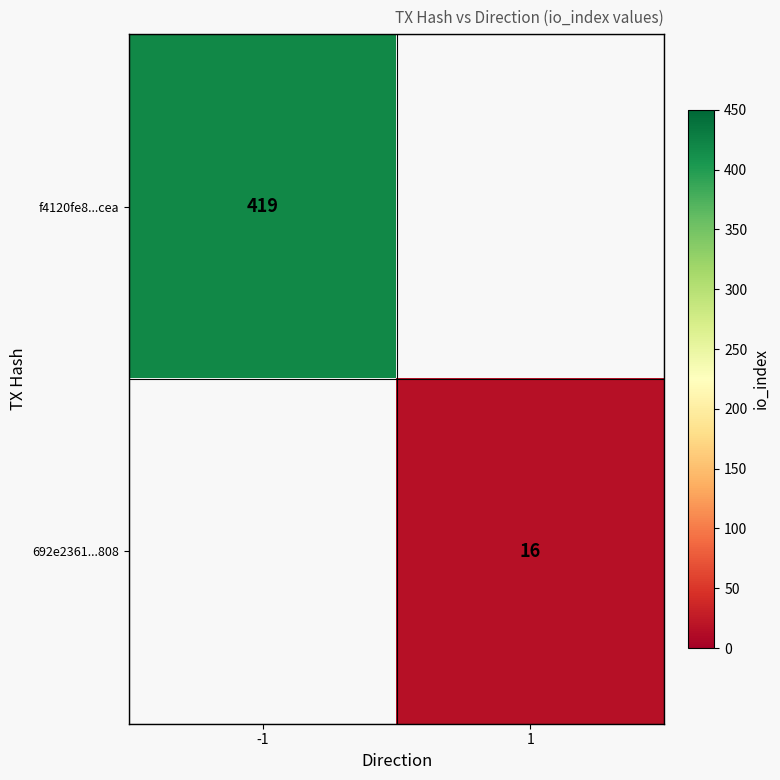

What is the minimum value shown in the chart?

16.0